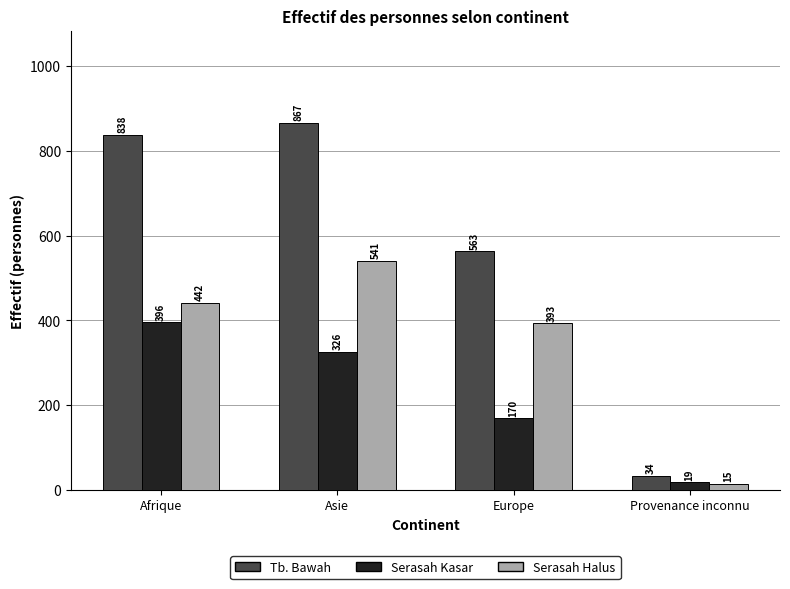

What is the difference between the Tb. Bawah values at Provenance inconnu and Afrique?

804